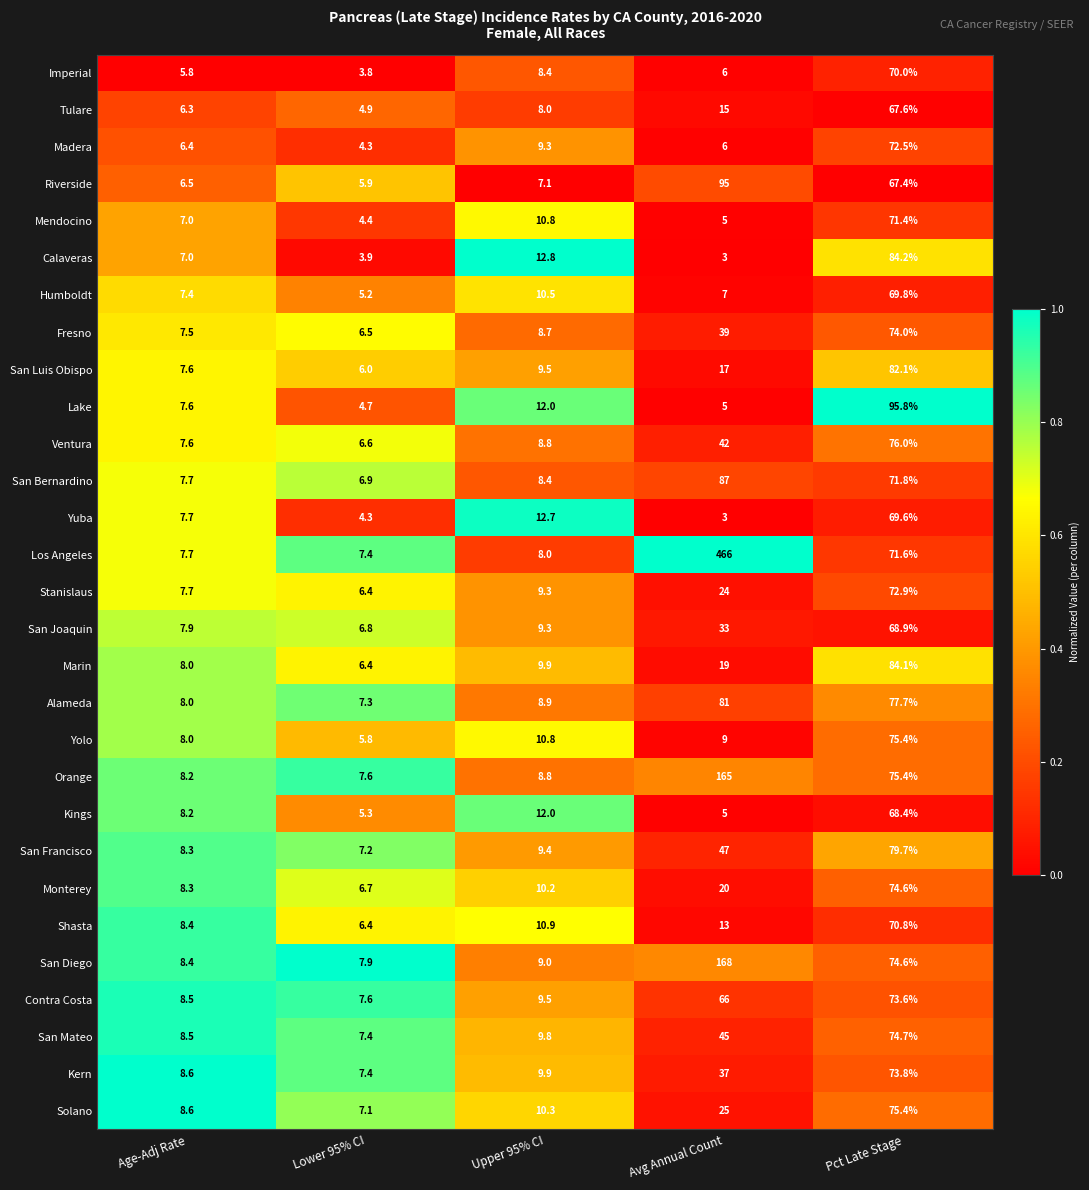

Which series has the widest spread of values?

Los Angeles